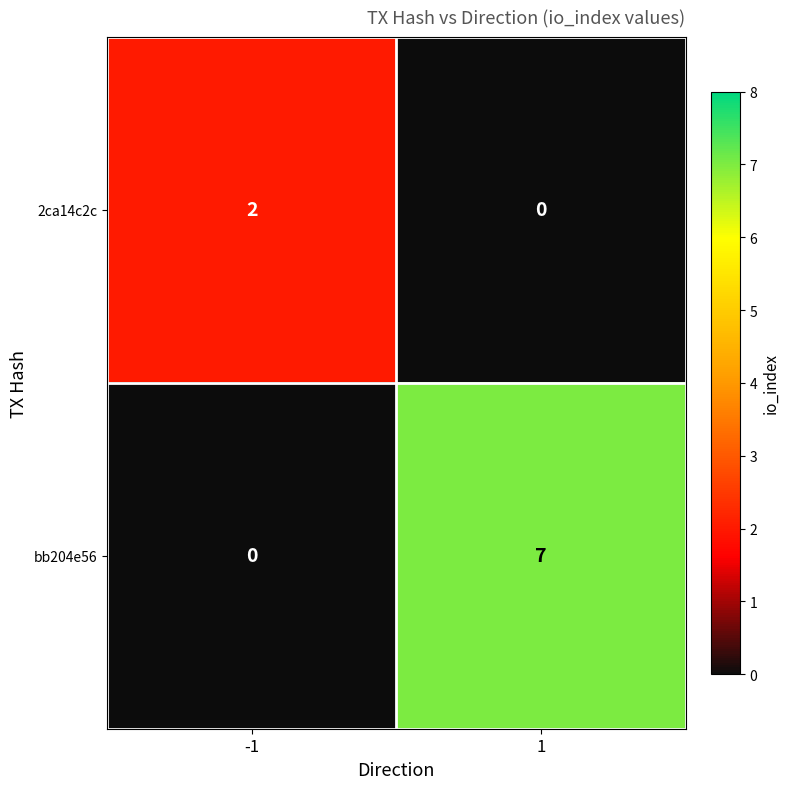

At 1, list the series in order from largest to smallest.

bb204e56, 2ca14c2c